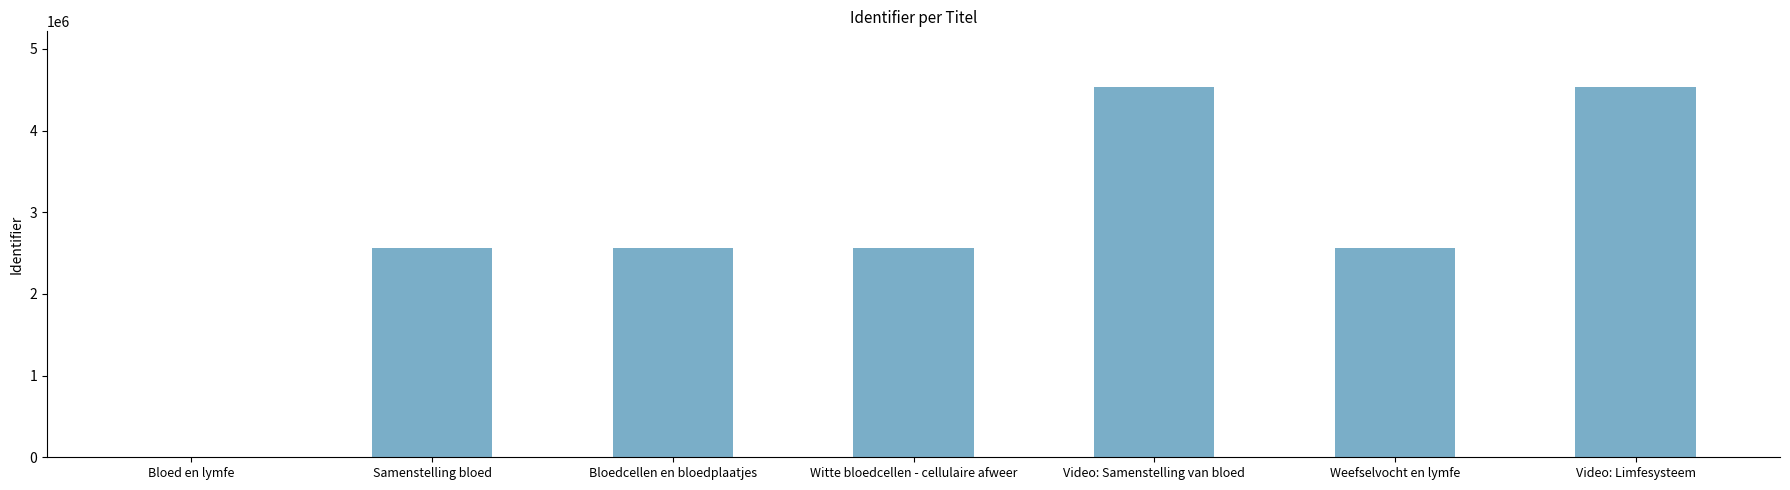

What is the approximate value at Video: Limfesysteem, to the nearest 50?

4535450